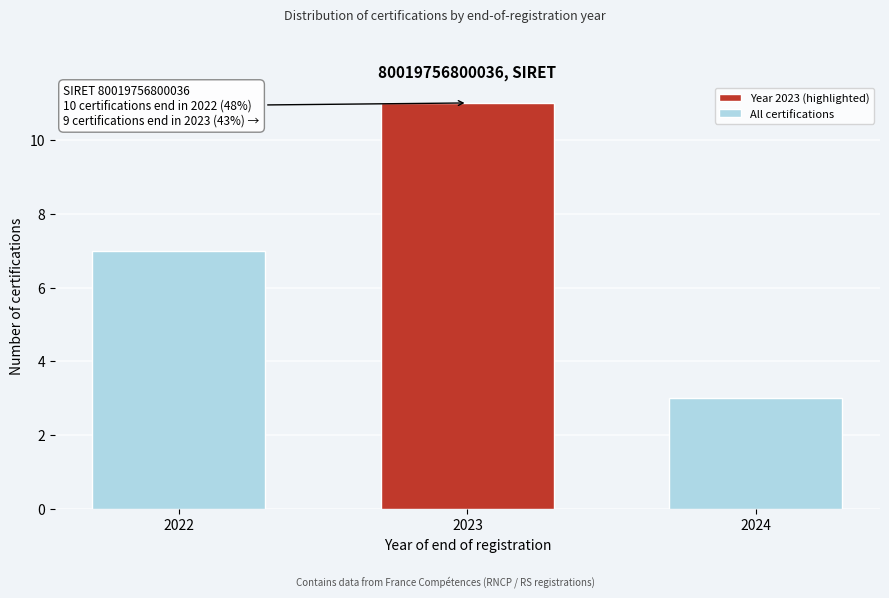

Reading left to right, what are all the values shown in this chart?

7	11	3